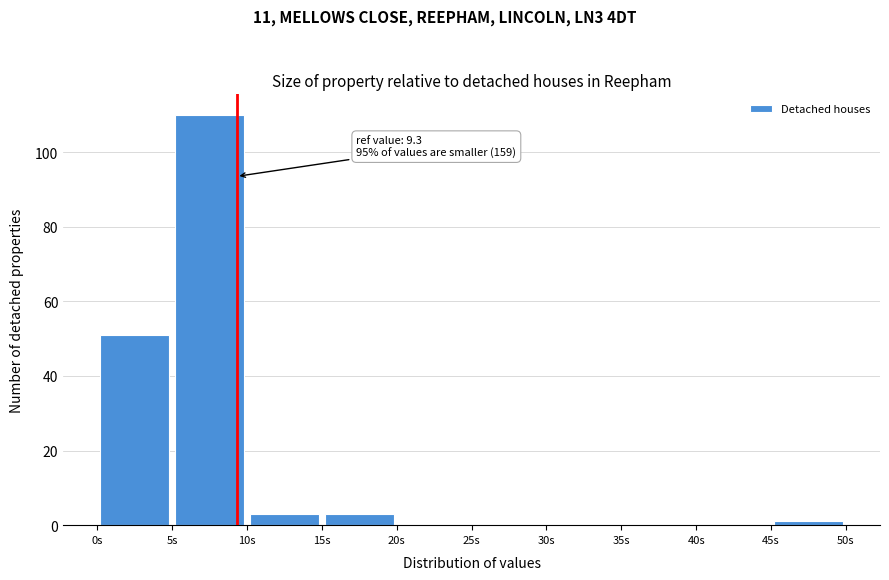

Over which range of the x-axis is the bar tallest?

5 to 10